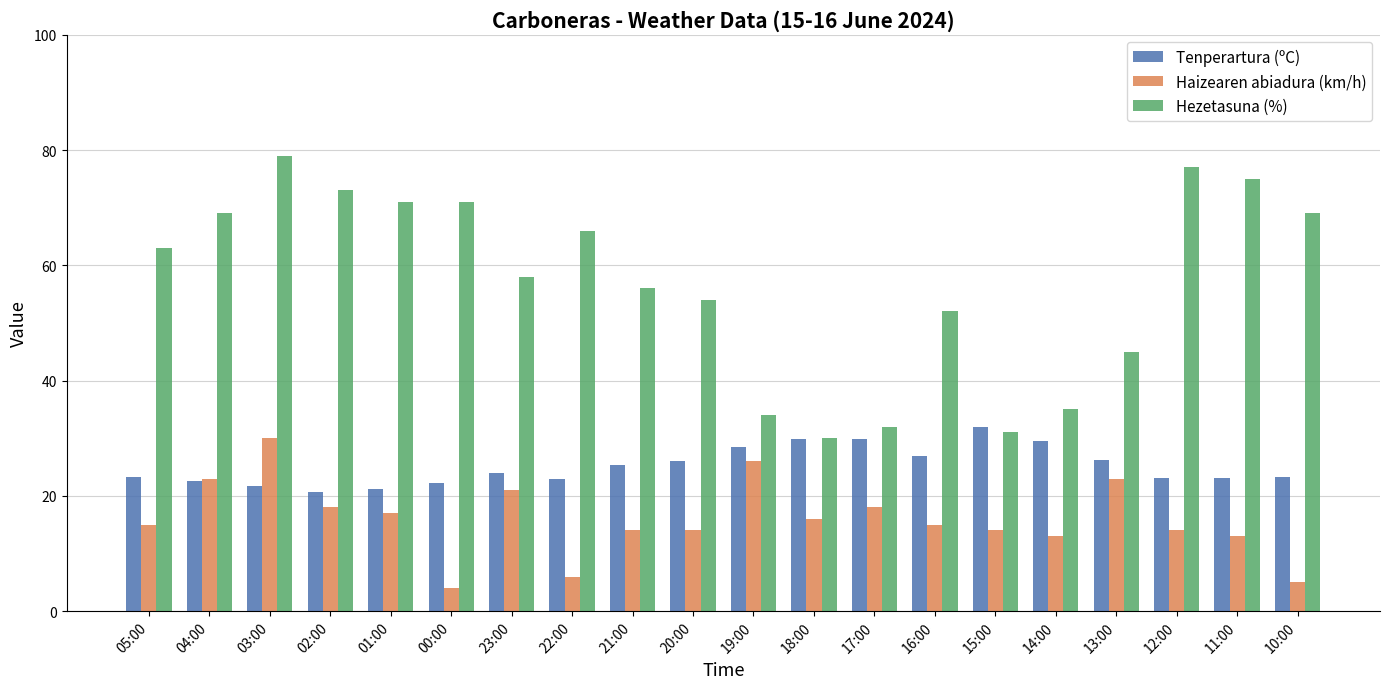

What is the difference between the highest and lowest values at 12:00?

63.0